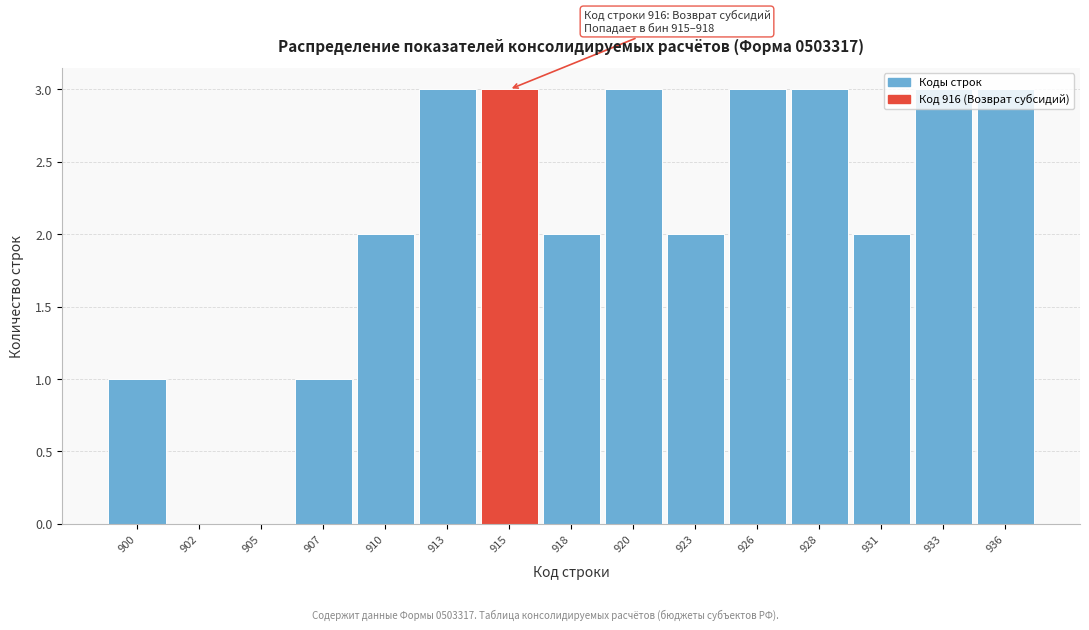

The chart shows a value of 1 at 907. True or false?

True